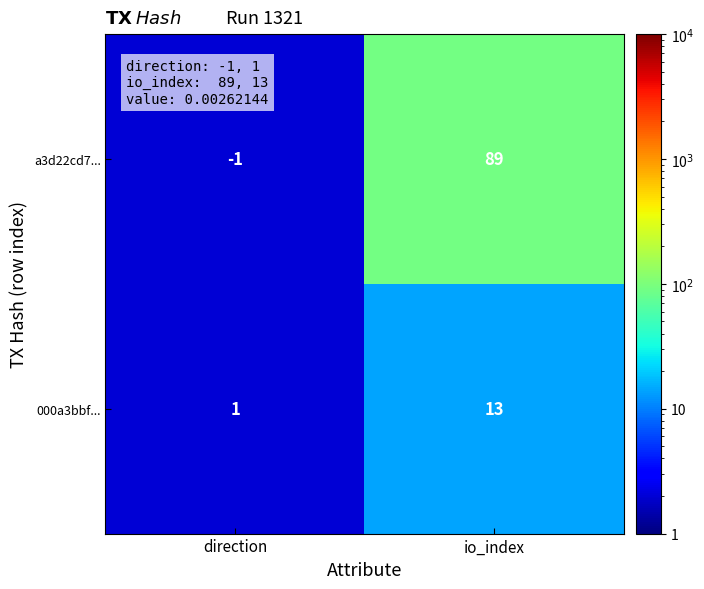

Reading right to left, what are all the values shown in this chart?

a3d22cd7...: 89	-1
000a3bbf...: 13	1